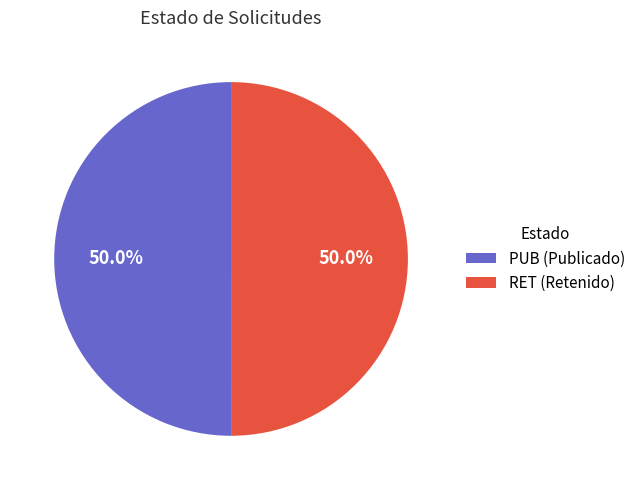

Approximately how many times larger is the value at RET (Retenido) compared to PUB (Publicado)?

1.0